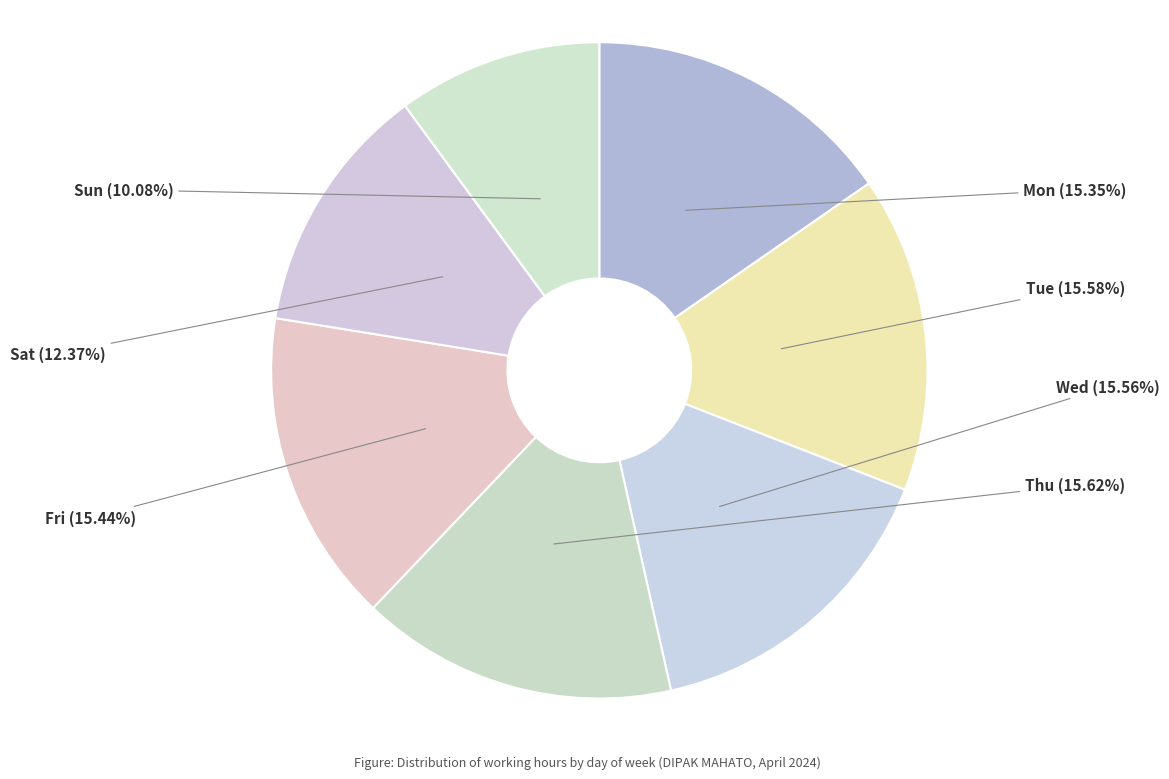

True or false: Fri accounts for 15% of the total.

True